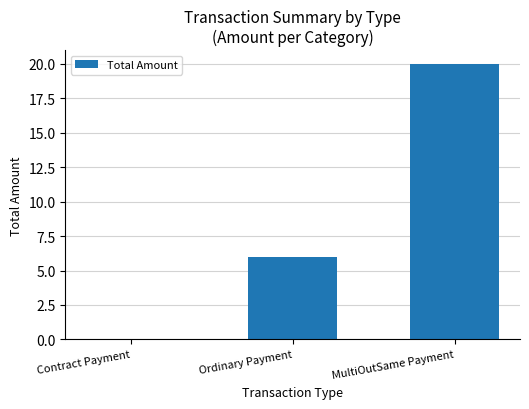

Are the bars horizontal?

No